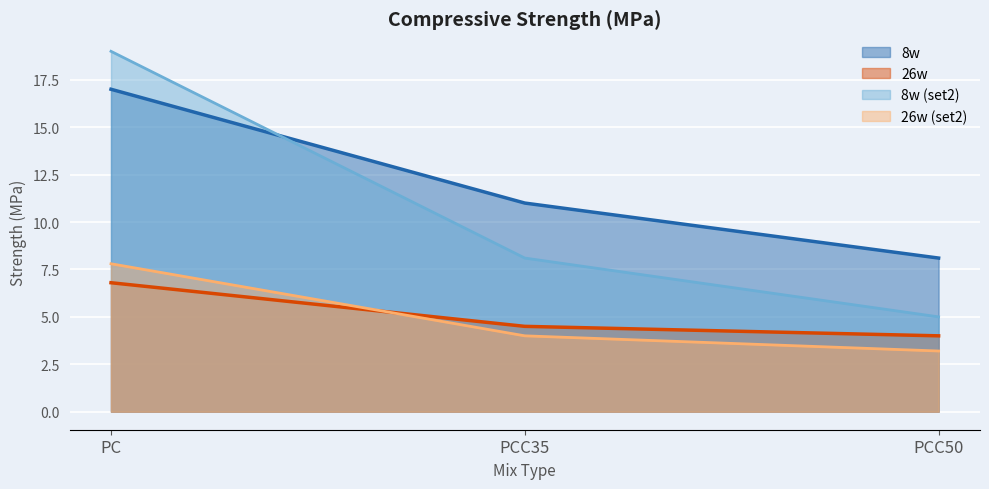

What is the lowest value of the 26w series?

4.0